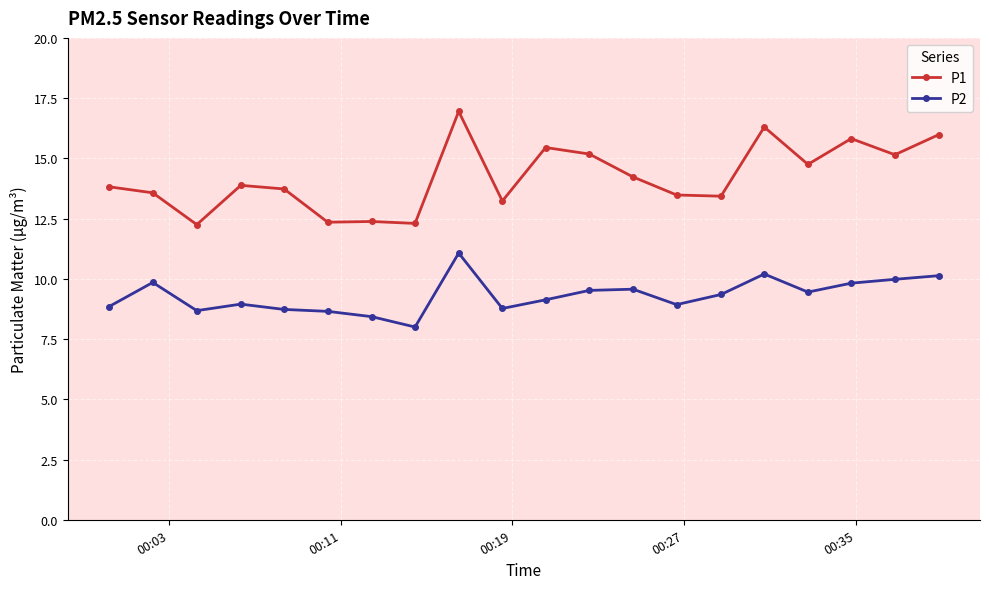

What is the average value of the P1 series?

14.2